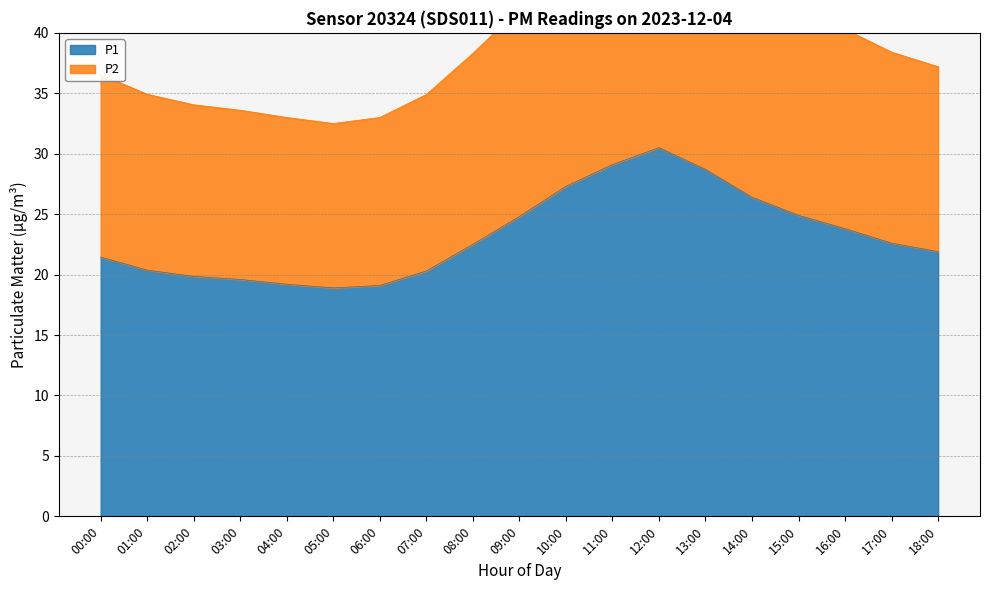

Reading left to right, list all the values displayed in this chart.

P1: 21.4	20.4	19.9	19.6	19.2	18.9	19.1	20.3	22.5	24.8	27.3	29.1	30.5	28.7	26.4	24.9	23.8	22.6	21.9
P2: 36.5	34.9	34.0	33.6	33.0	32.5	33.0	34.9	38.3	42.0	46.2	48.9	51.1	48.2	44.5	42.1	40.3	38.4	37.2